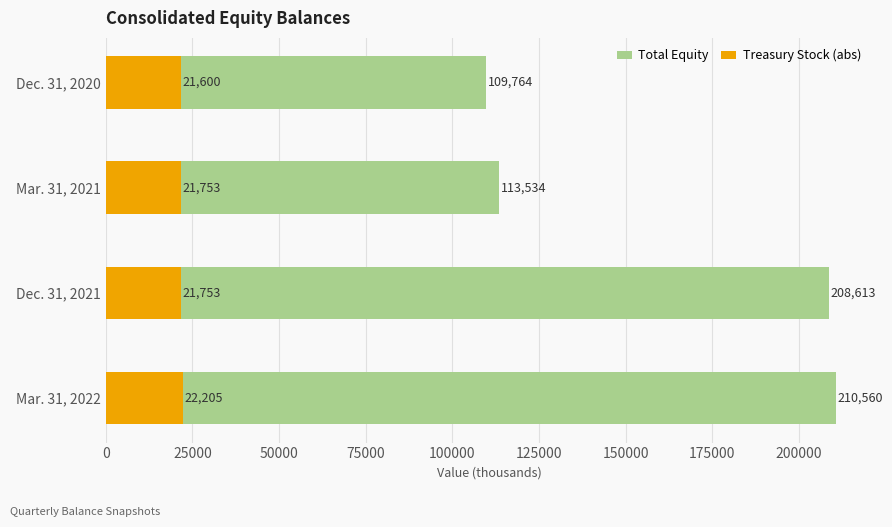

List the series in order of their overall mean, highest first.

Total Equity, Treasury Stock (abs)